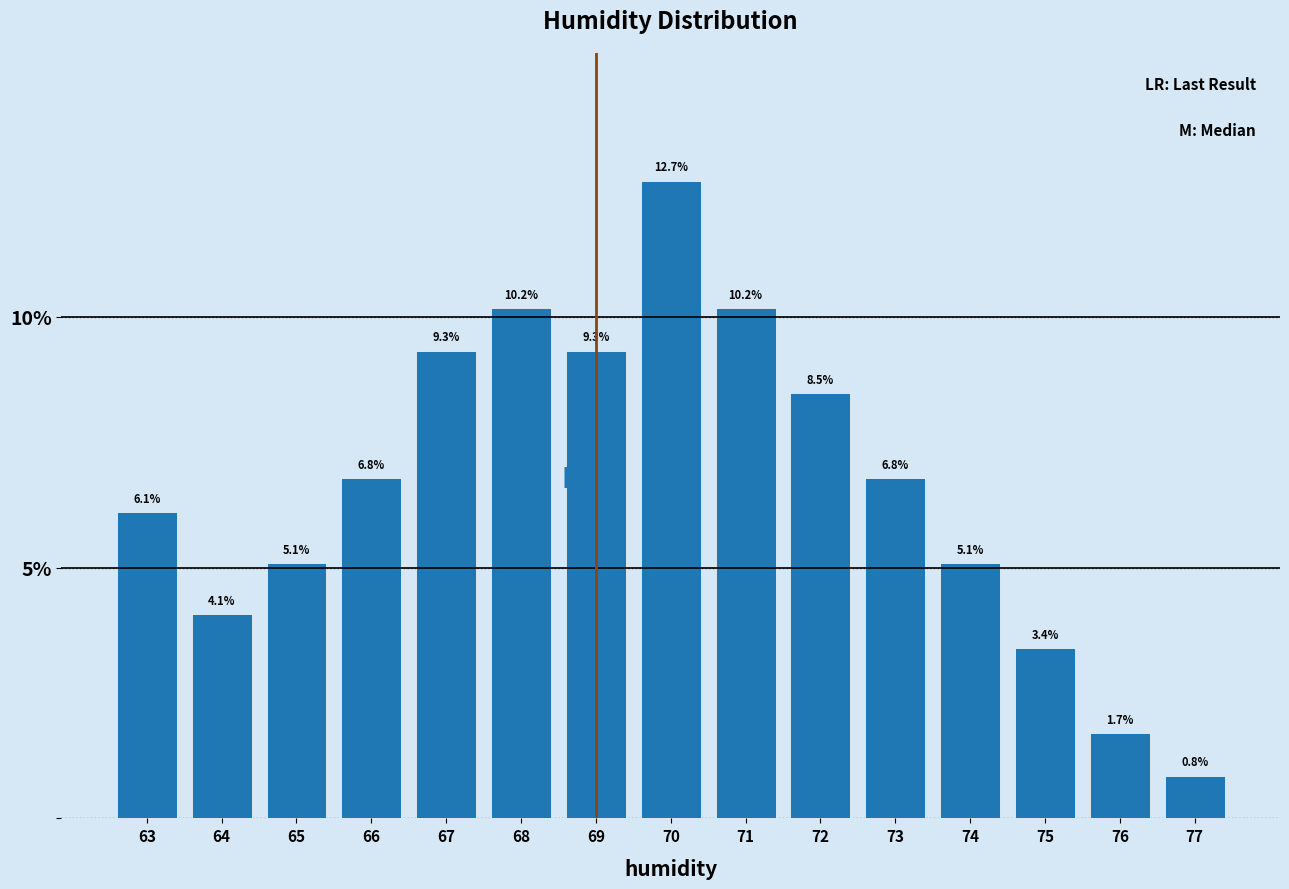

What is the height of the bar covering 69.5 to 70.5 on the x-axis?

12.7